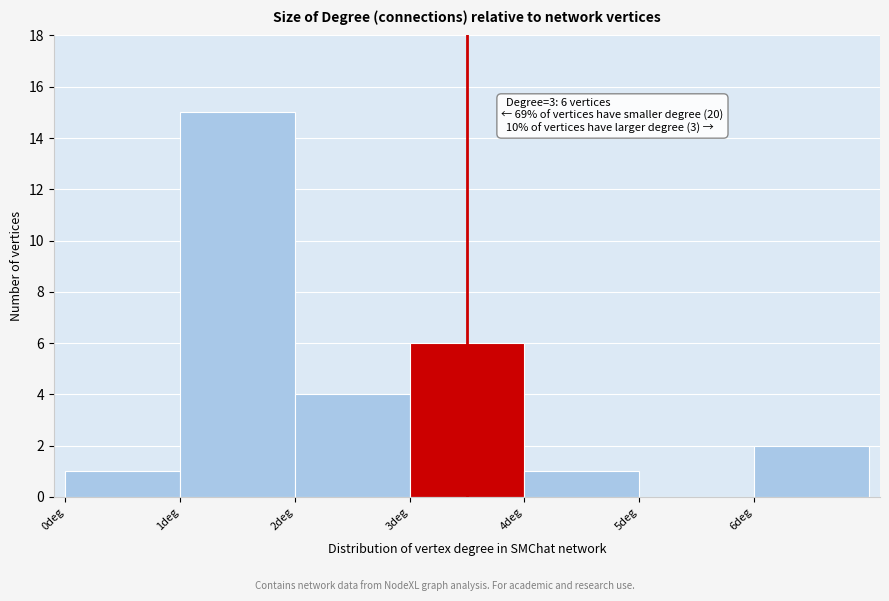

Over which range of the x-axis is the bar tallest?

1 to 2